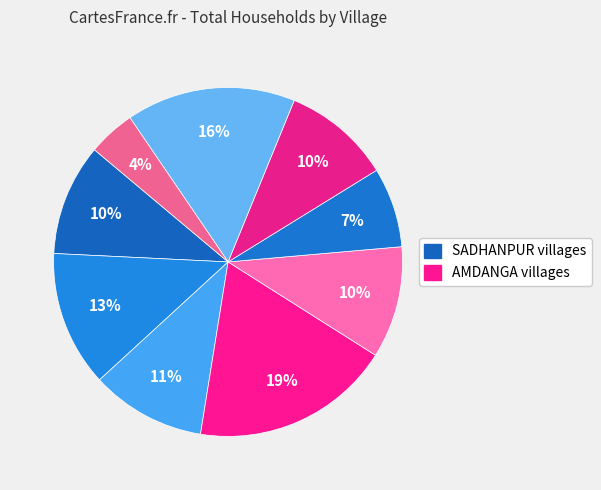

How many slices are in this pie chart?

9